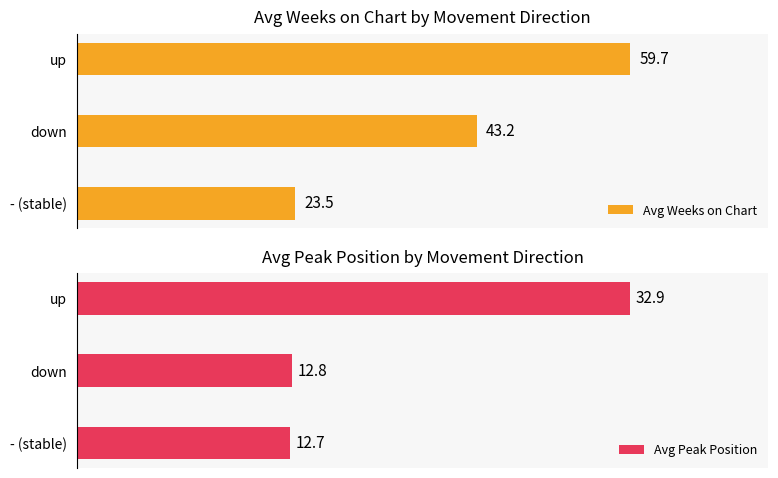

List the labels in order of Avg Weeks on Chart value, smallest first.

- (stable), down, up